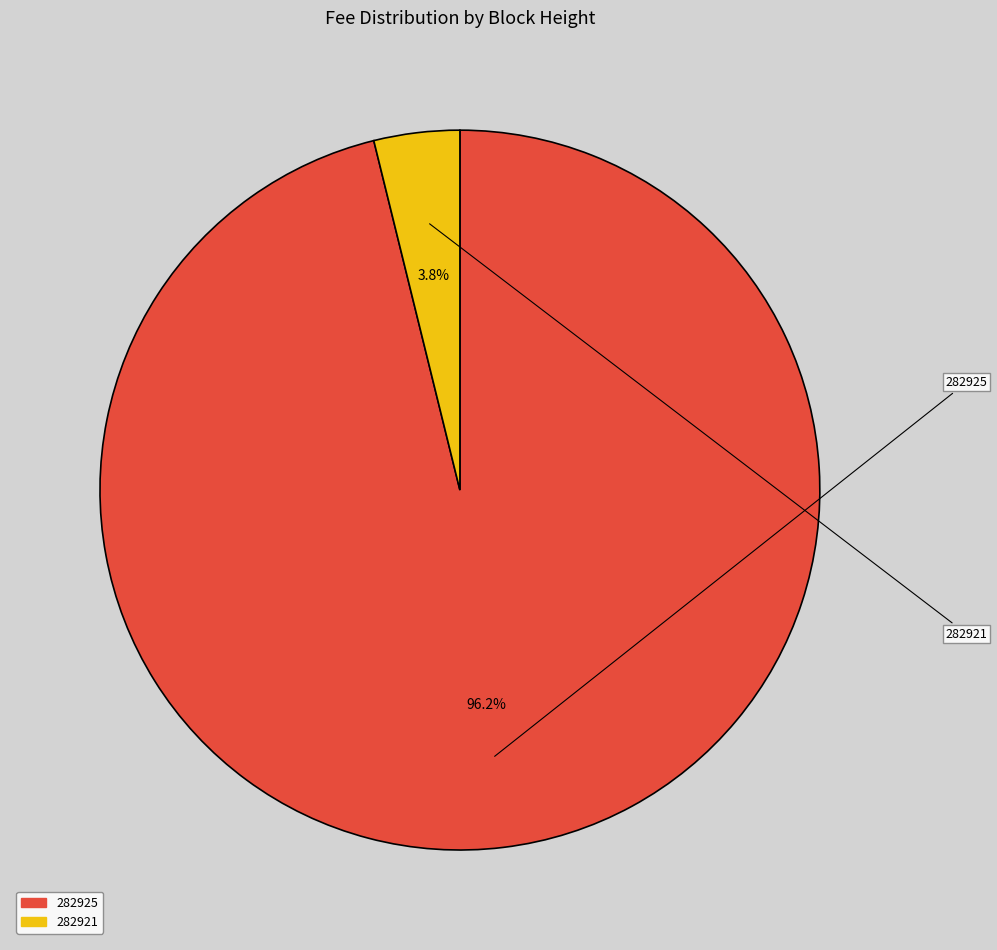

How much of the chart is everything except 282921?

96.2%